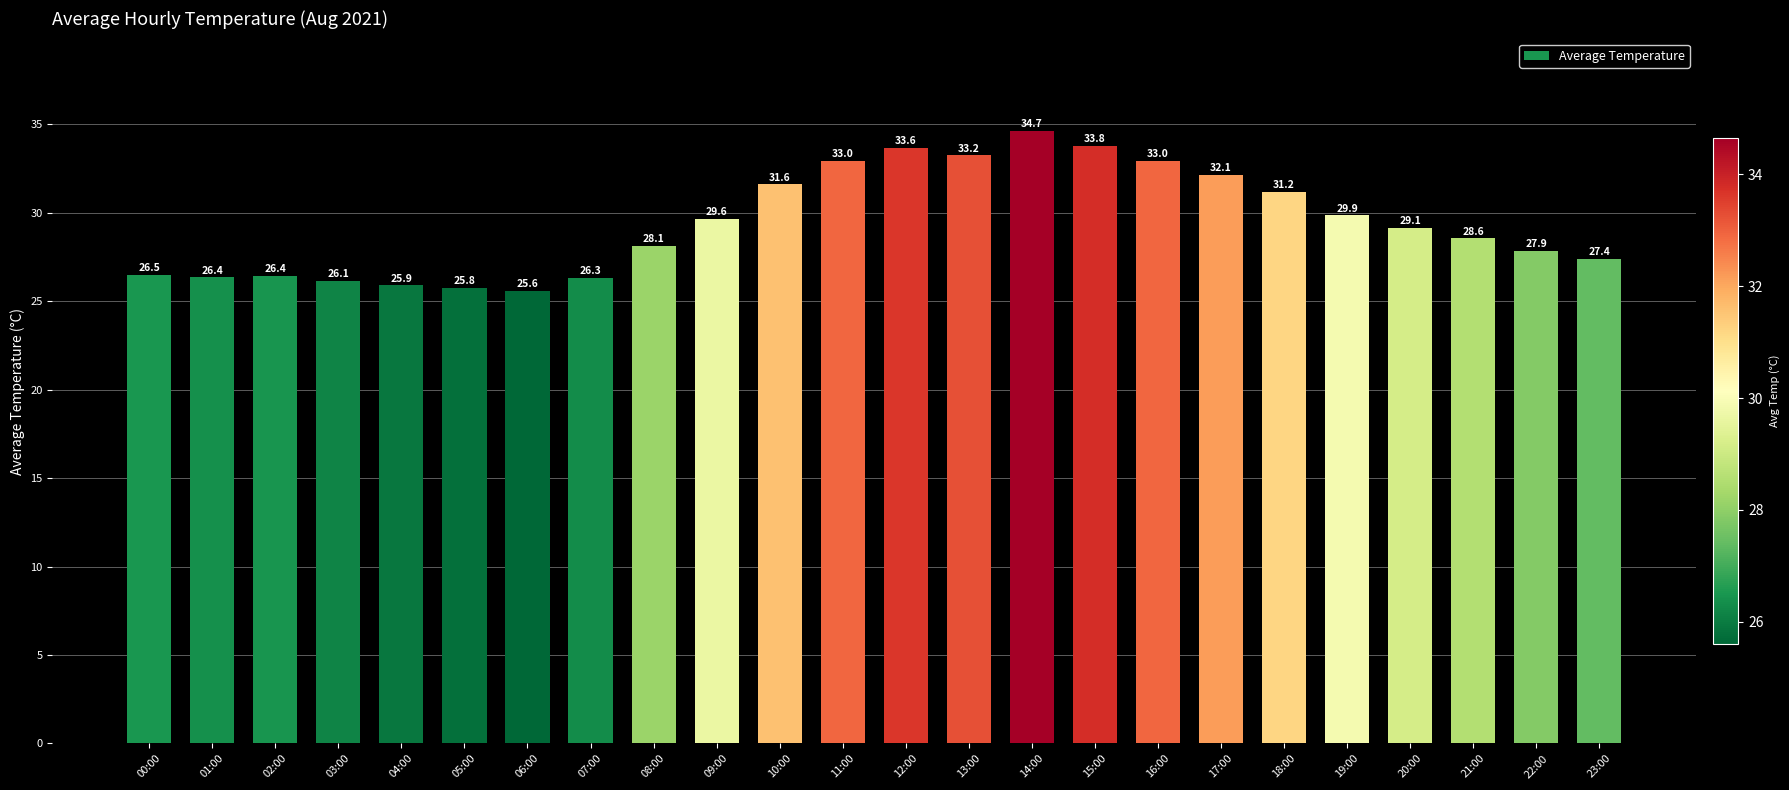

What is the difference between the maximum and second lowest values?

8.9